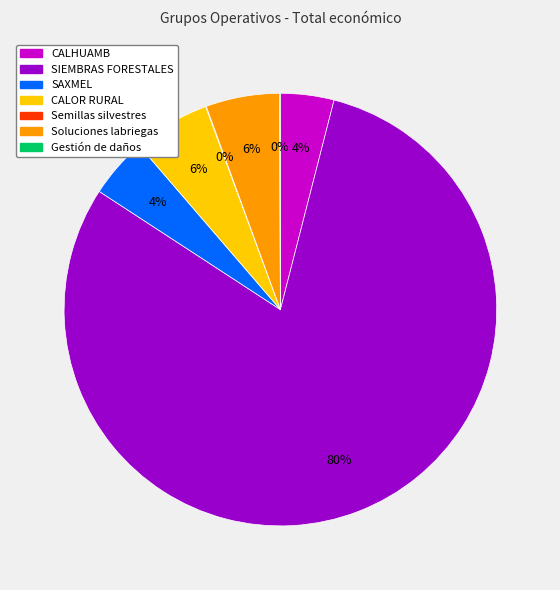

Does any single category account for the majority?

Yes